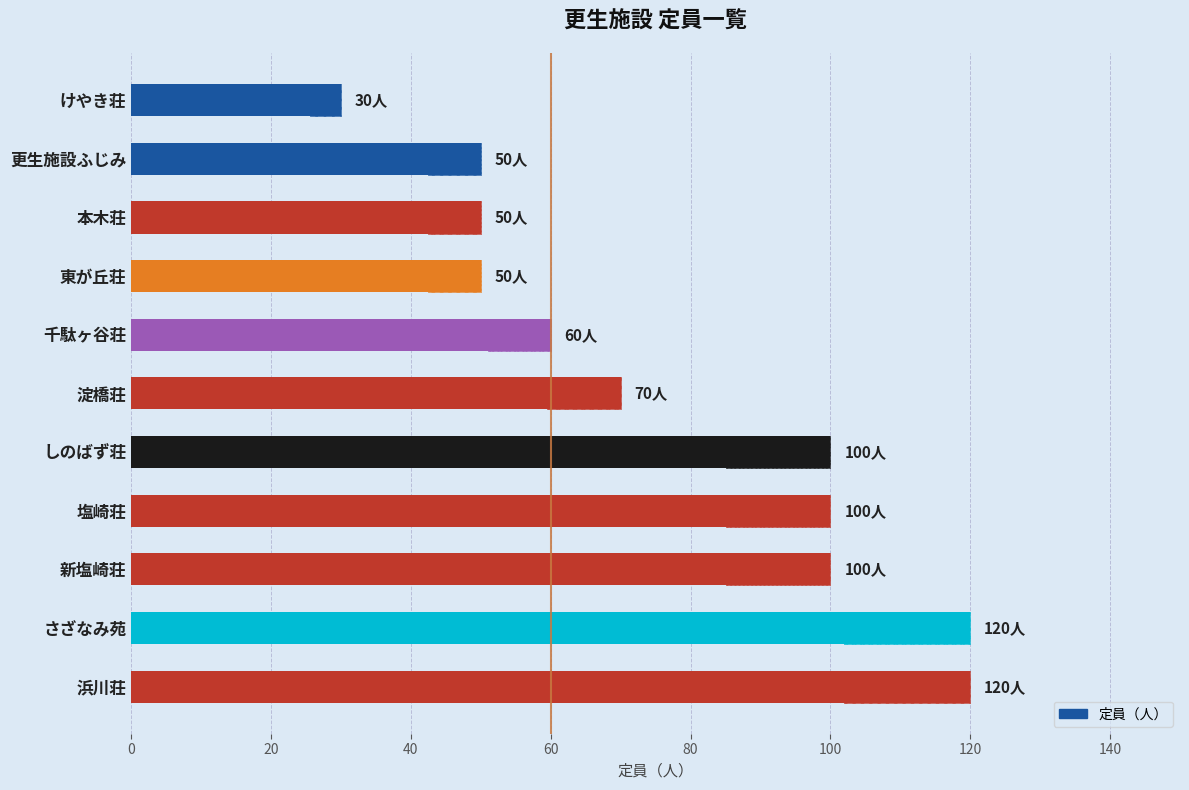

Reading left to right, transcribe all the data shown in this chart.

120	120	100	100	100	70	60	50	50	50	30